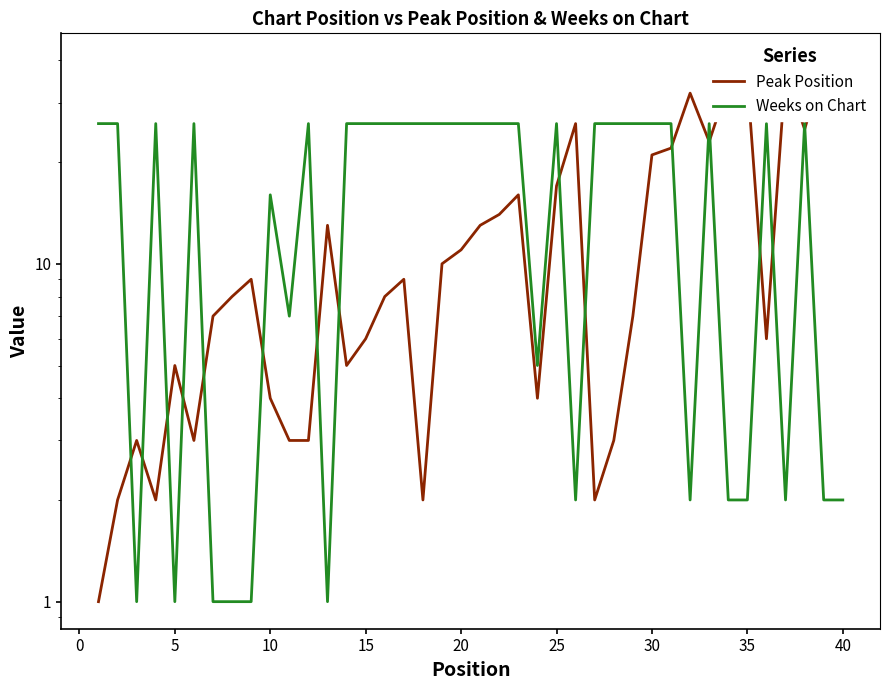

Which series has the largest range (max minus min)?

Peak Position